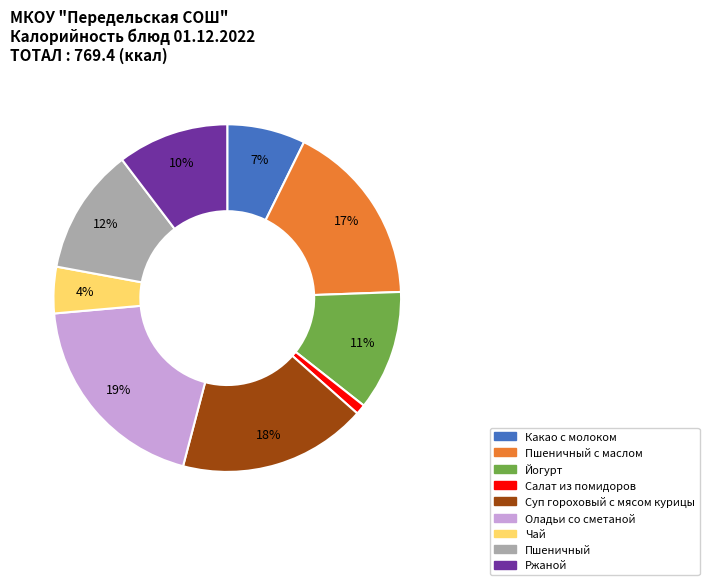

To the nearest percent, what is the average slice percentage?

11%